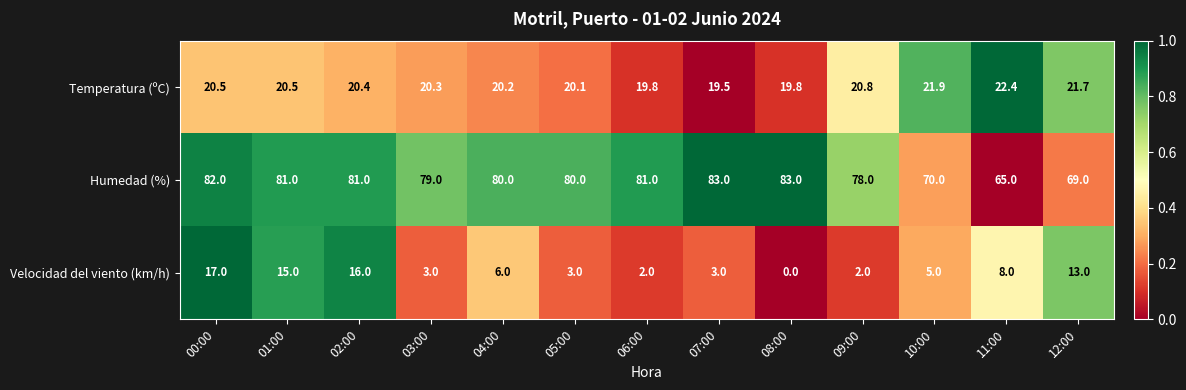

What is the difference between the Velocidad del viento (km/h) values at 04:00 and 11:00?

2.0